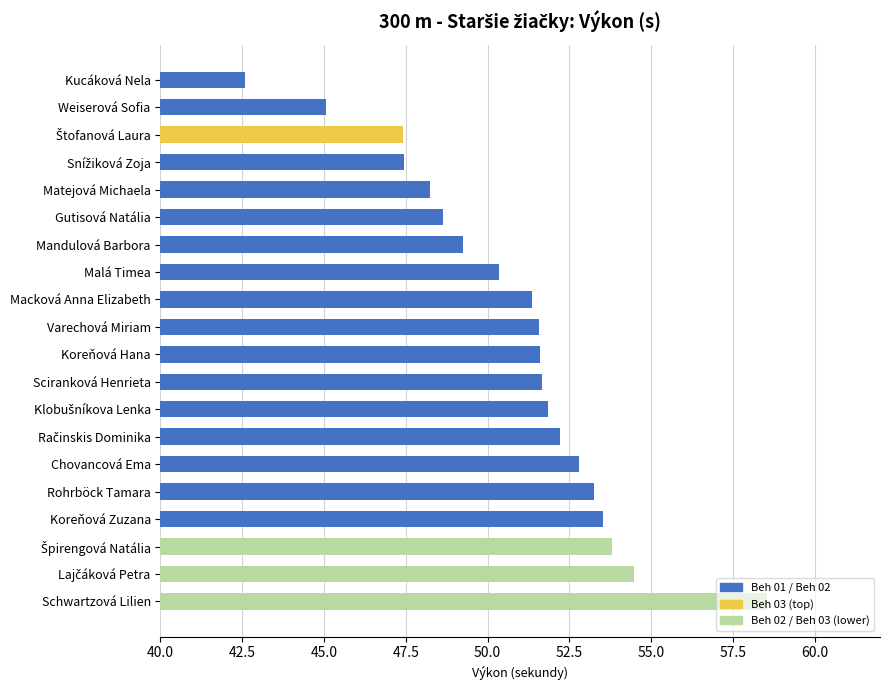

What is the value of the 18th bar from the top?

53.8